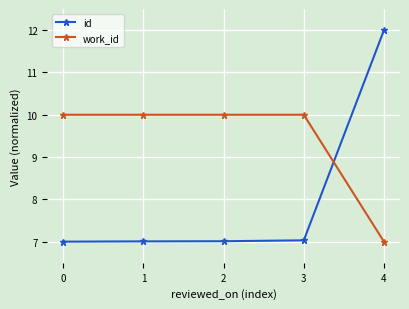

How many lines are shown in the chart?

2